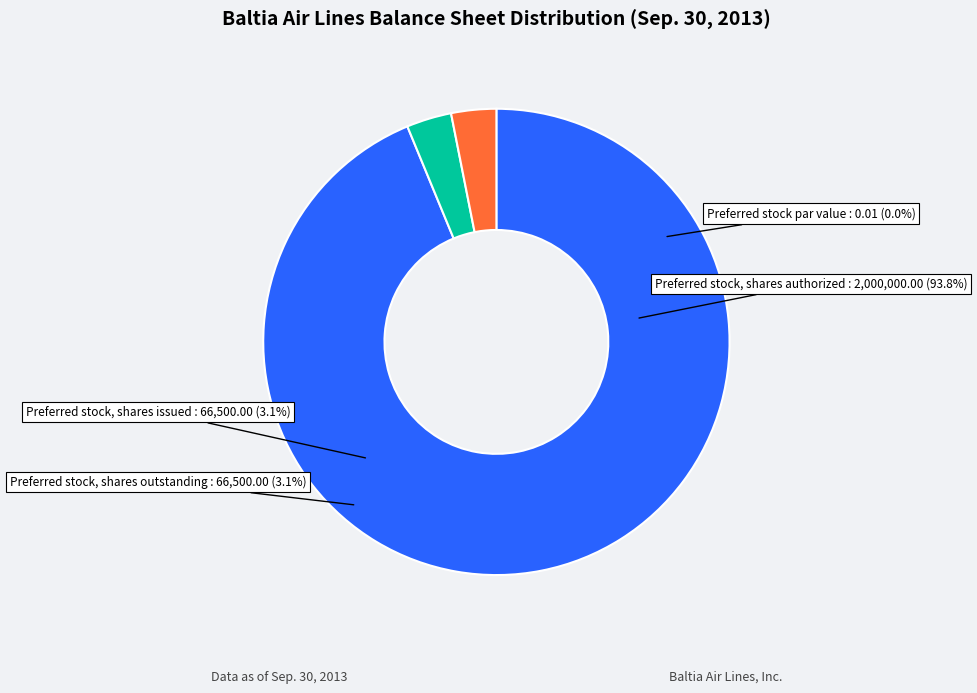

Rank the categories by value from lowest to highest.

Preferred stock par value (in Dollars), Preferred stock, shares issued (in Shares), Preferred stock, shares outstanding (in Shares), Preferred stock, shares authorized (in Shares)